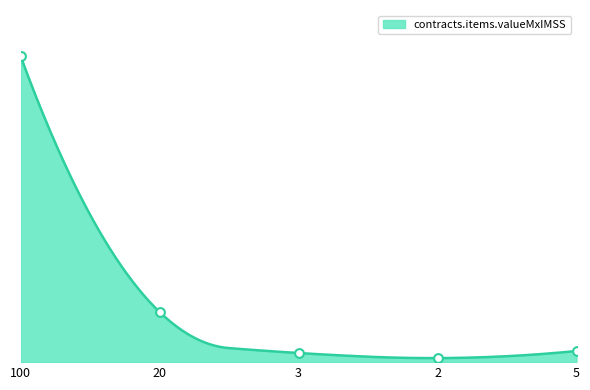

What is the ratio of the value at 3 to the value at 20?

0.2